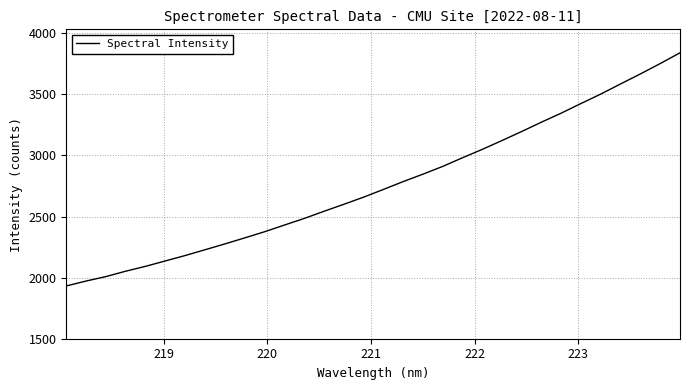

How many lines are shown in the chart?

1